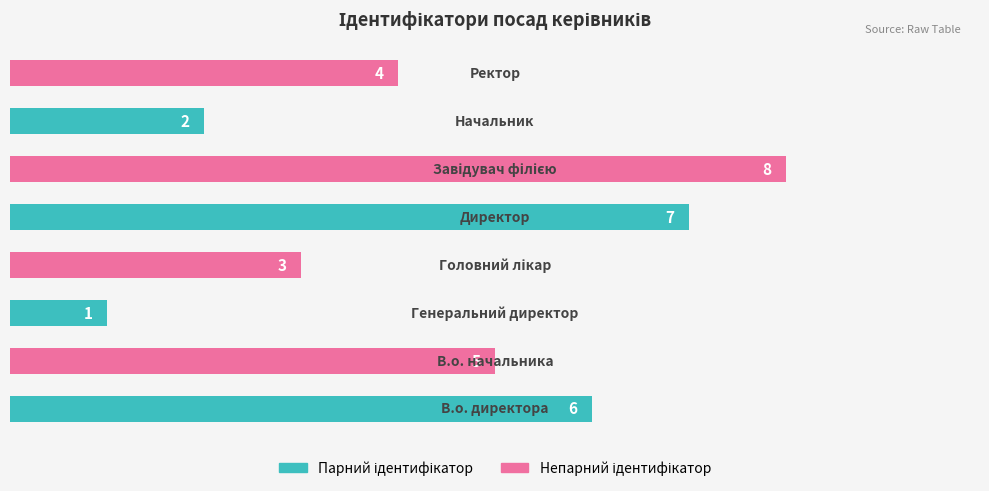

What is the sum of all values?

36